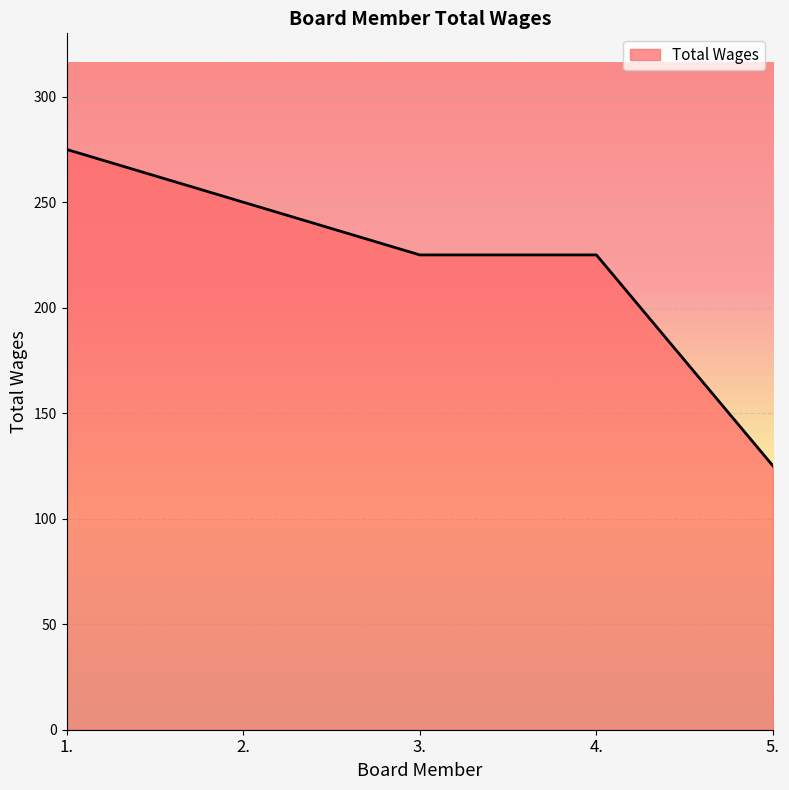

The chart shows a value of 275 at 1.. True or false?

True